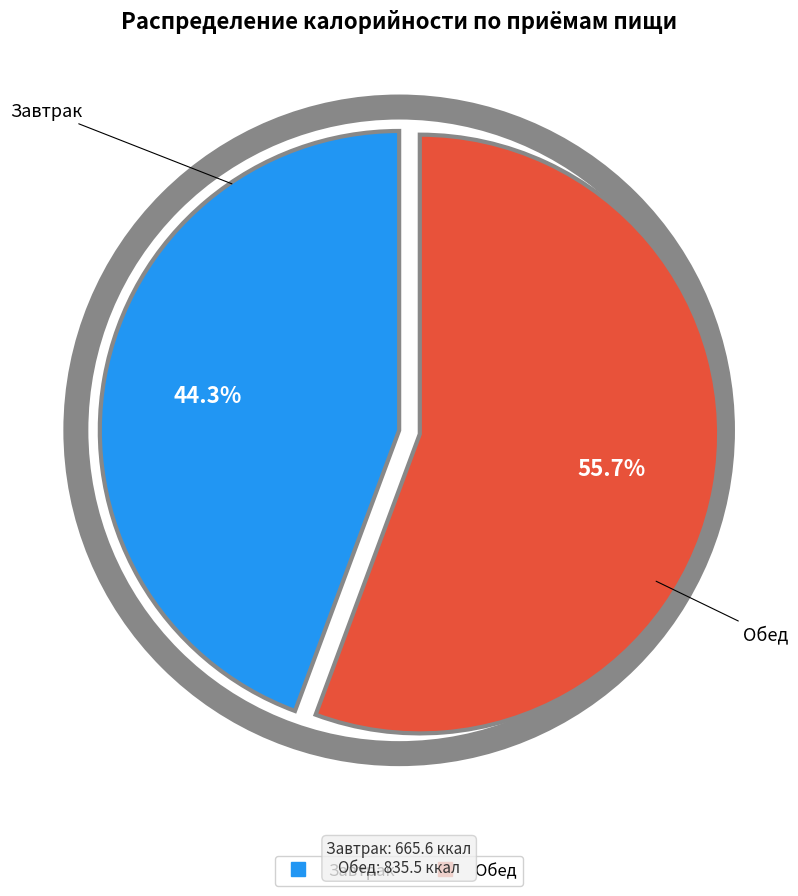

Is there a majority slice in this chart?

Yes